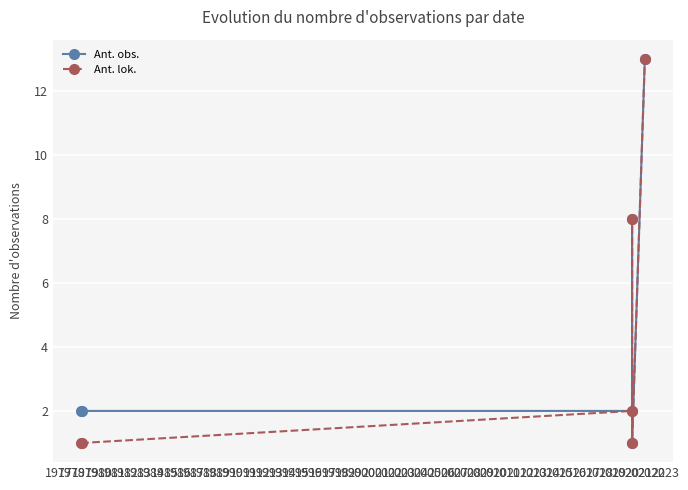

How many categories are shown in the chart?

6